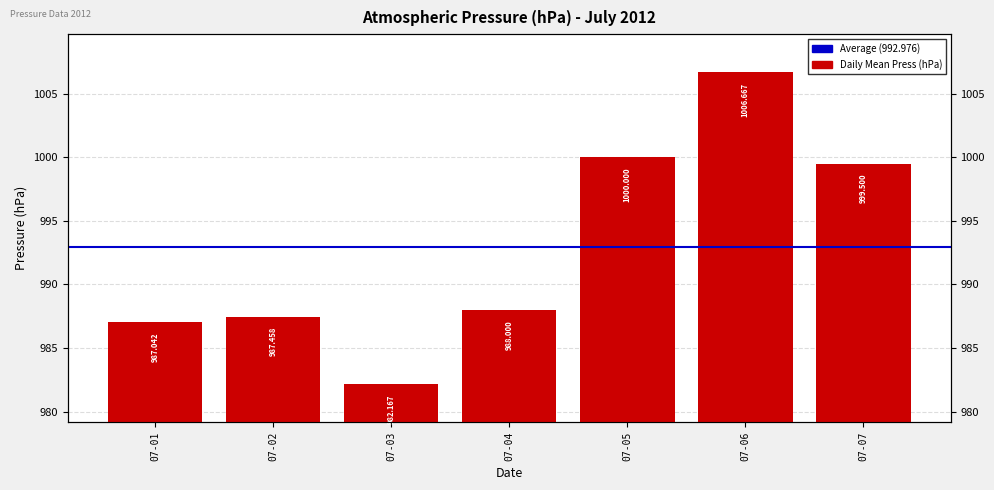

At which label does the data first exceed 988?

07-05